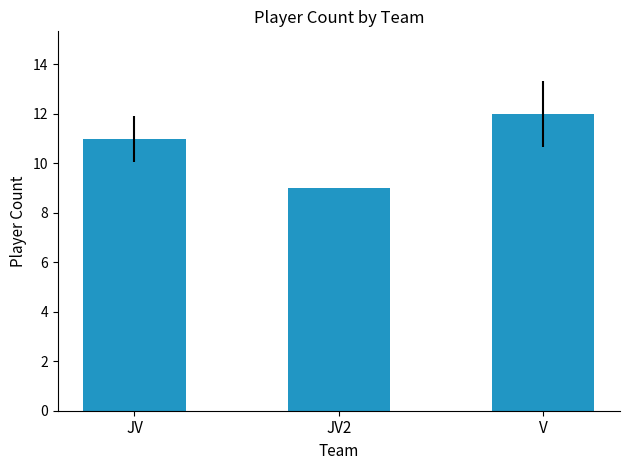

The chart shows a value of 16 at V. True or false?

False